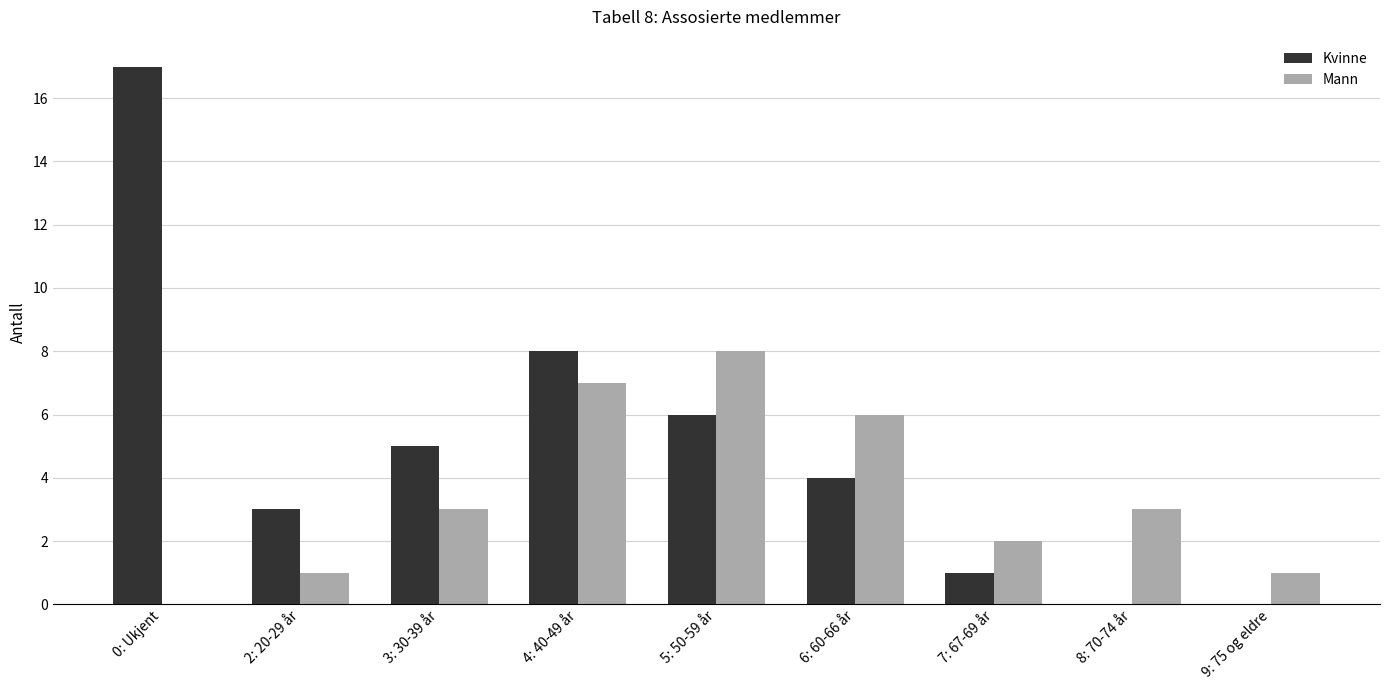

Are the bars horizontal?

No